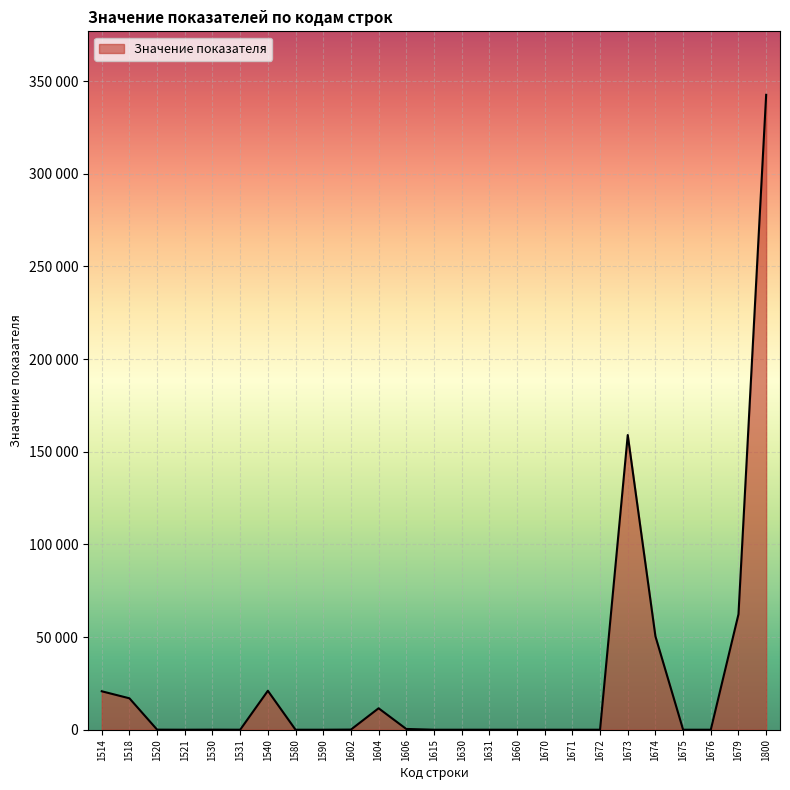

At which label does the data first exceed 3?

1514